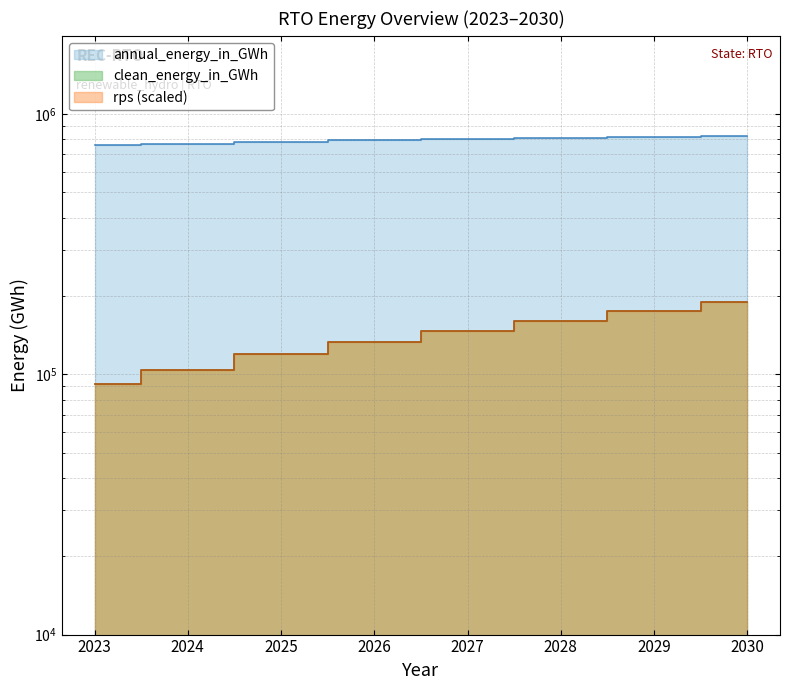

What is the sum of all annual_energy_in_GWh values?

6356811.0